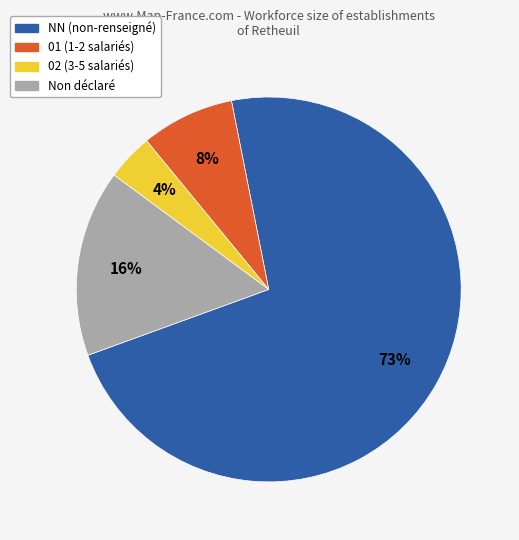

To the nearest percent, what is the average slice percentage?

25%